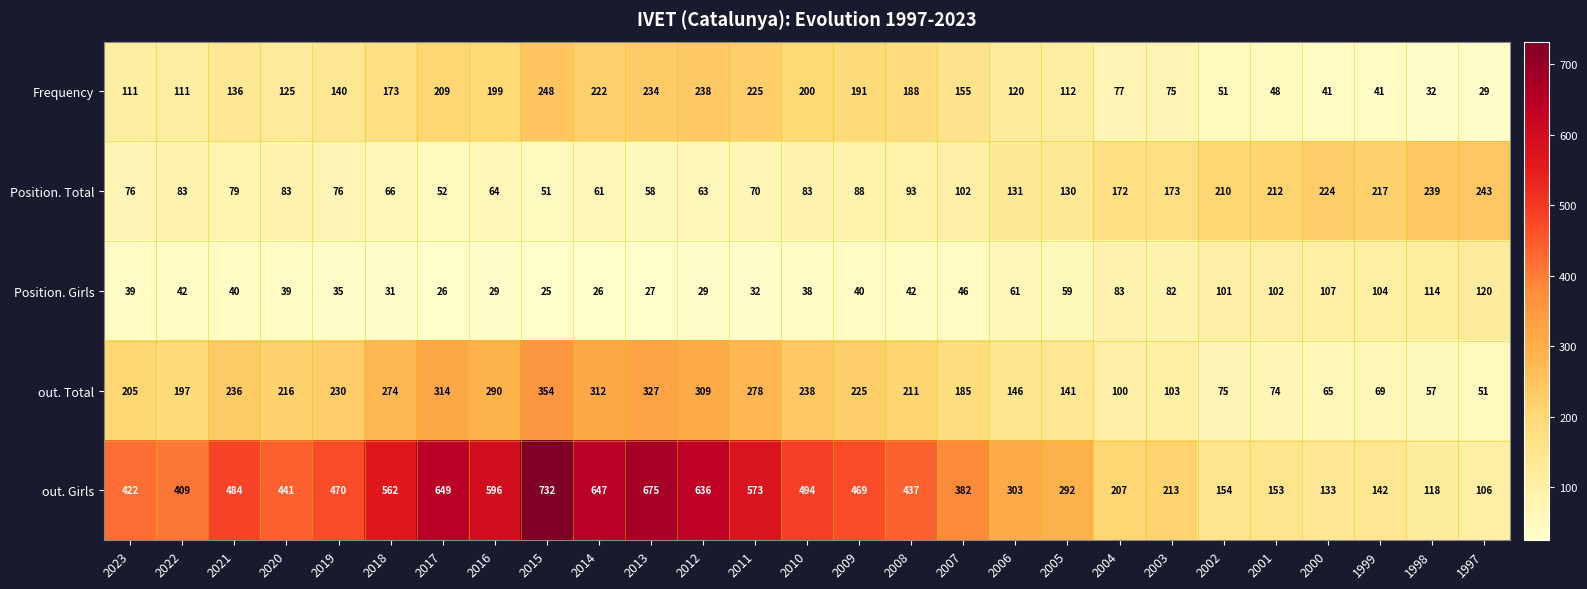

How many data points does each series have?

27